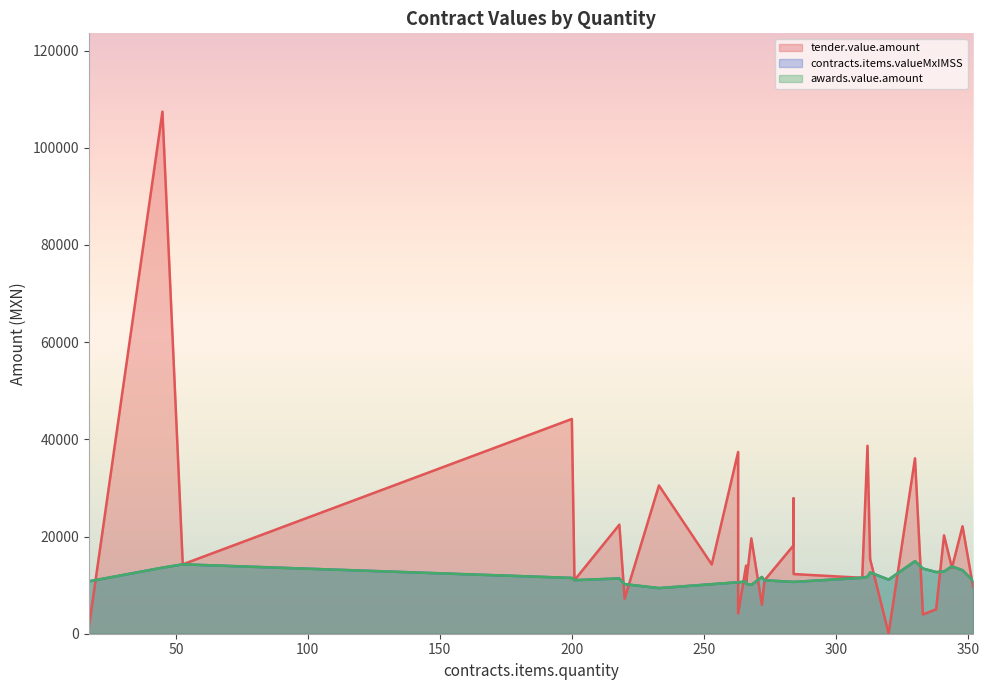

Does the chart display data point markers on the line(s)?

No